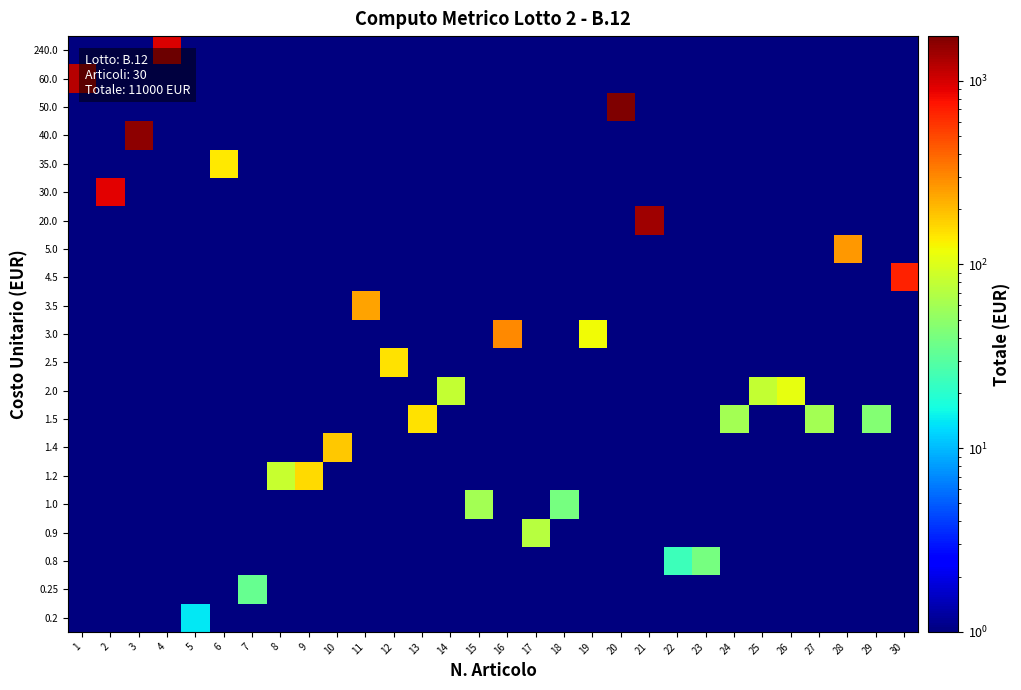

Which has a higher value, 1 or 2?

1